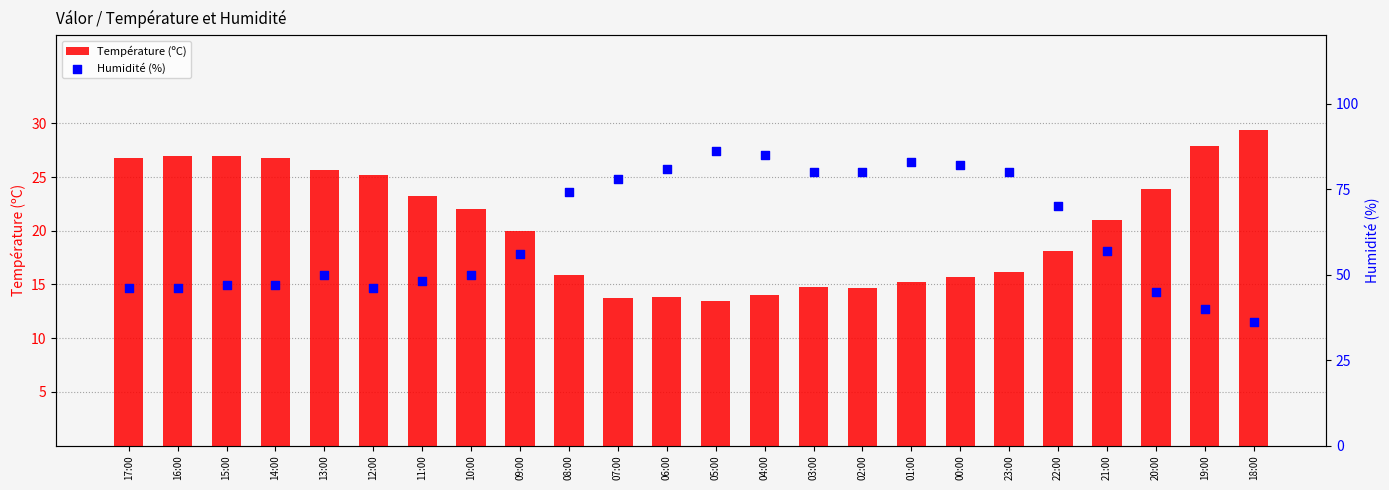

Which series contains the lowest Y value?

Température (ºC)